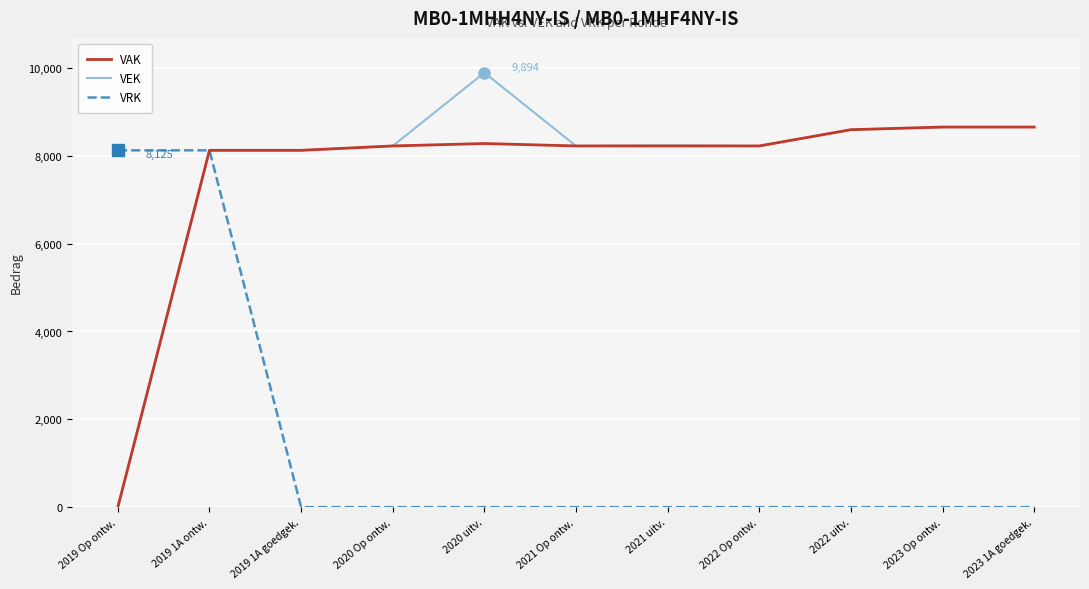

How many series are shown in this chart?

3